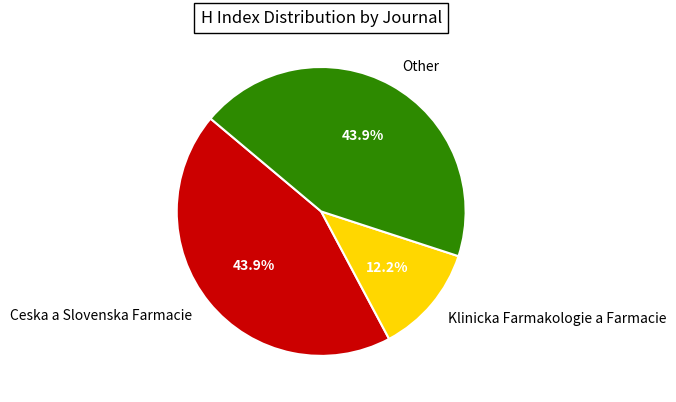

Which category has the smallest portion of the pie?

Klinicka Farmakologie a Farmacie